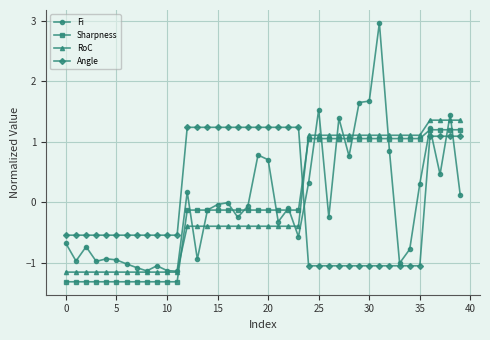

True or false: Sharpness and Angle intersect in this chart.

True